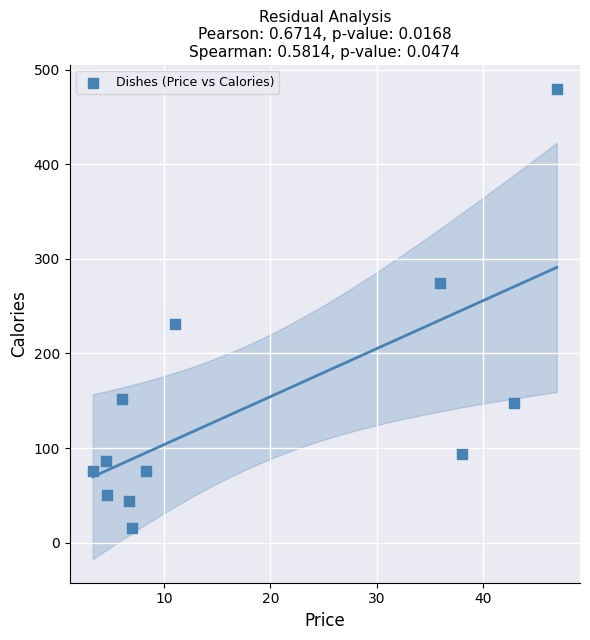

What Y value in the scatter plot is closest to 247?

231